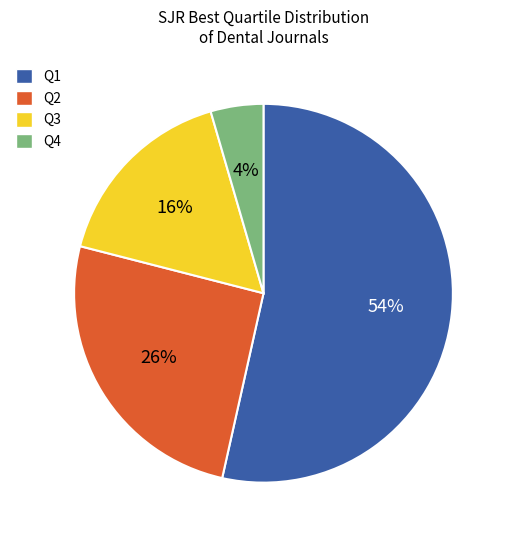

Which slice is the largest?

Q1